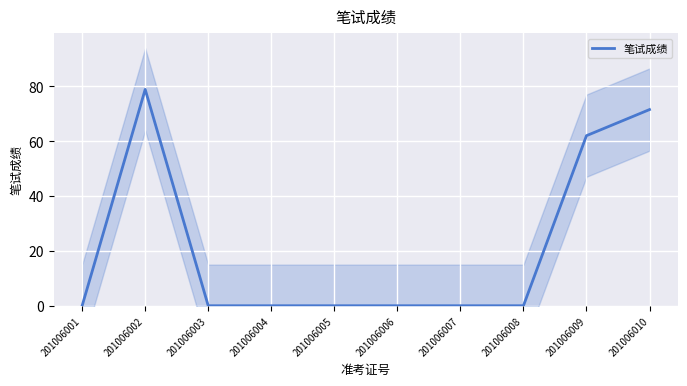

List the labels in order of value, largest first.

201006002, 201006010, 201006009, 201006001, 201006003, 201006004, 201006005, 201006006, 201006007, 201006008